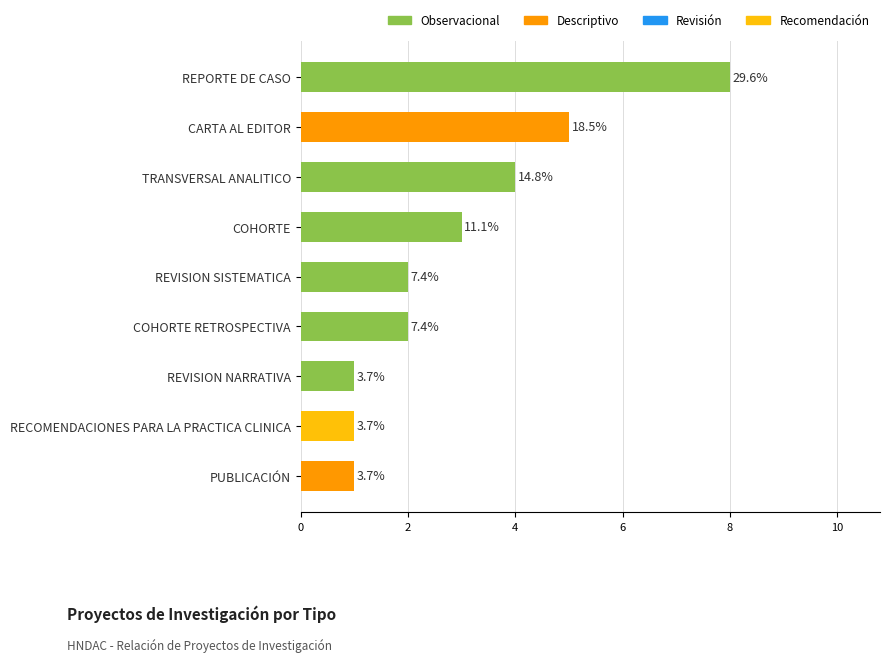

Are the bars horizontal?

Yes